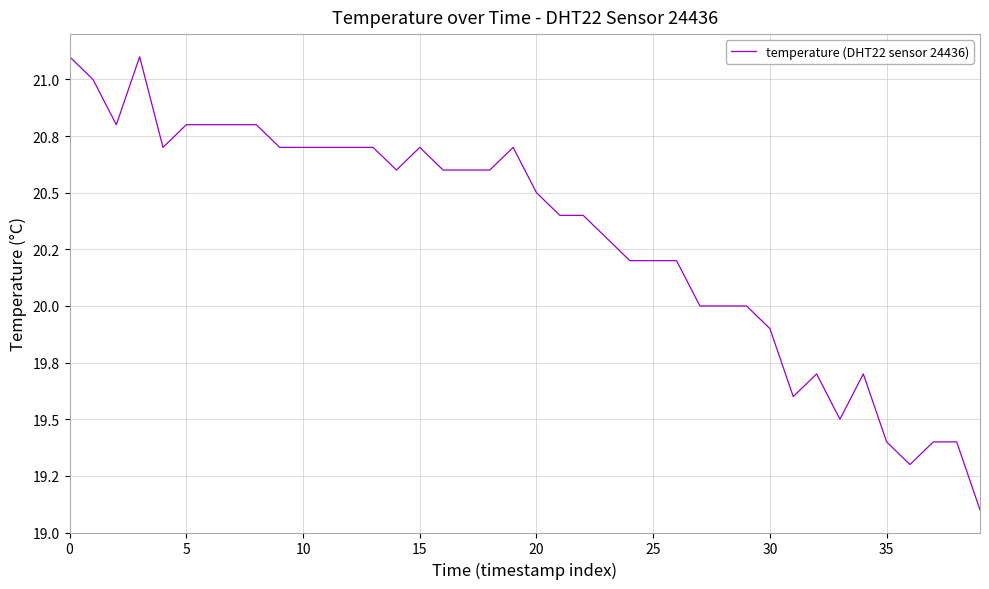

Does the chart have visible grid lines?

Yes